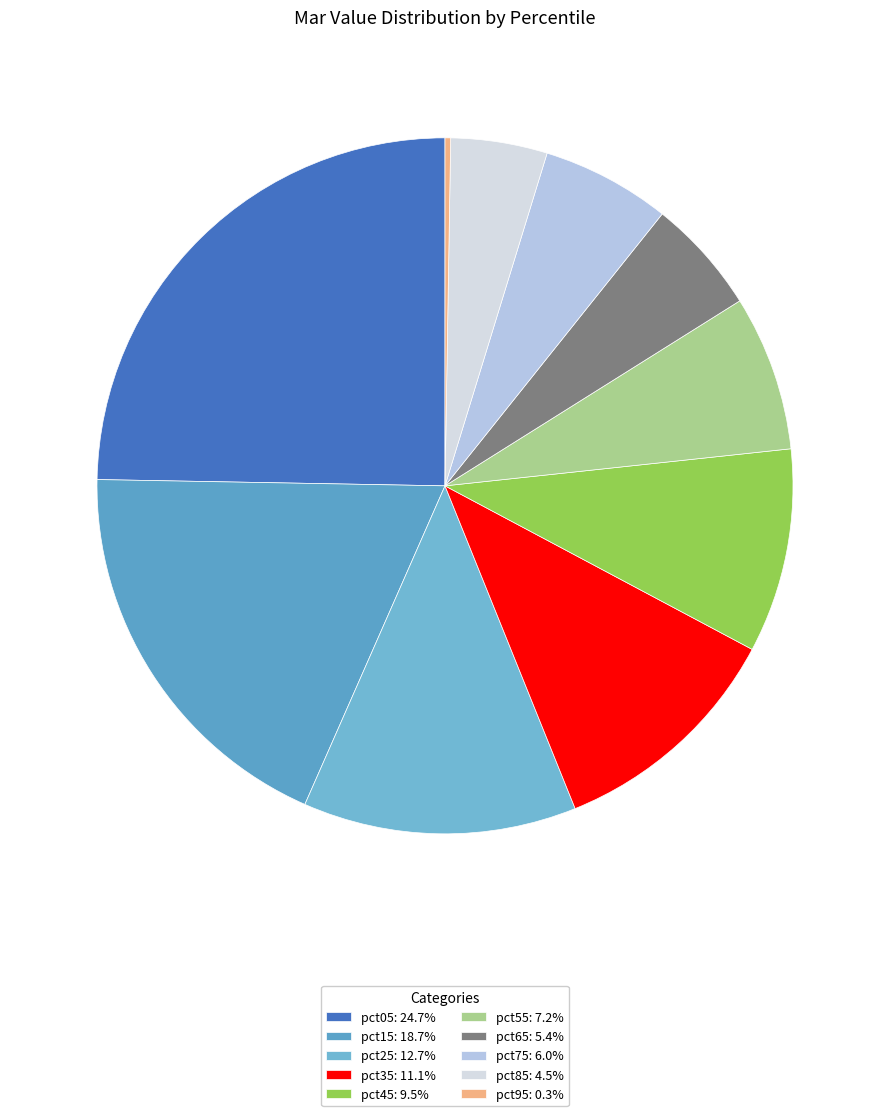

What percentage is the pct45 slice, to the nearest percent?

9%